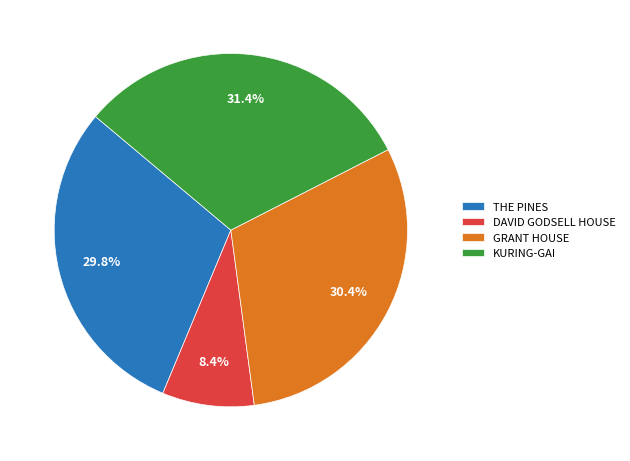

To the nearest percent, what is the average slice percentage?

25%